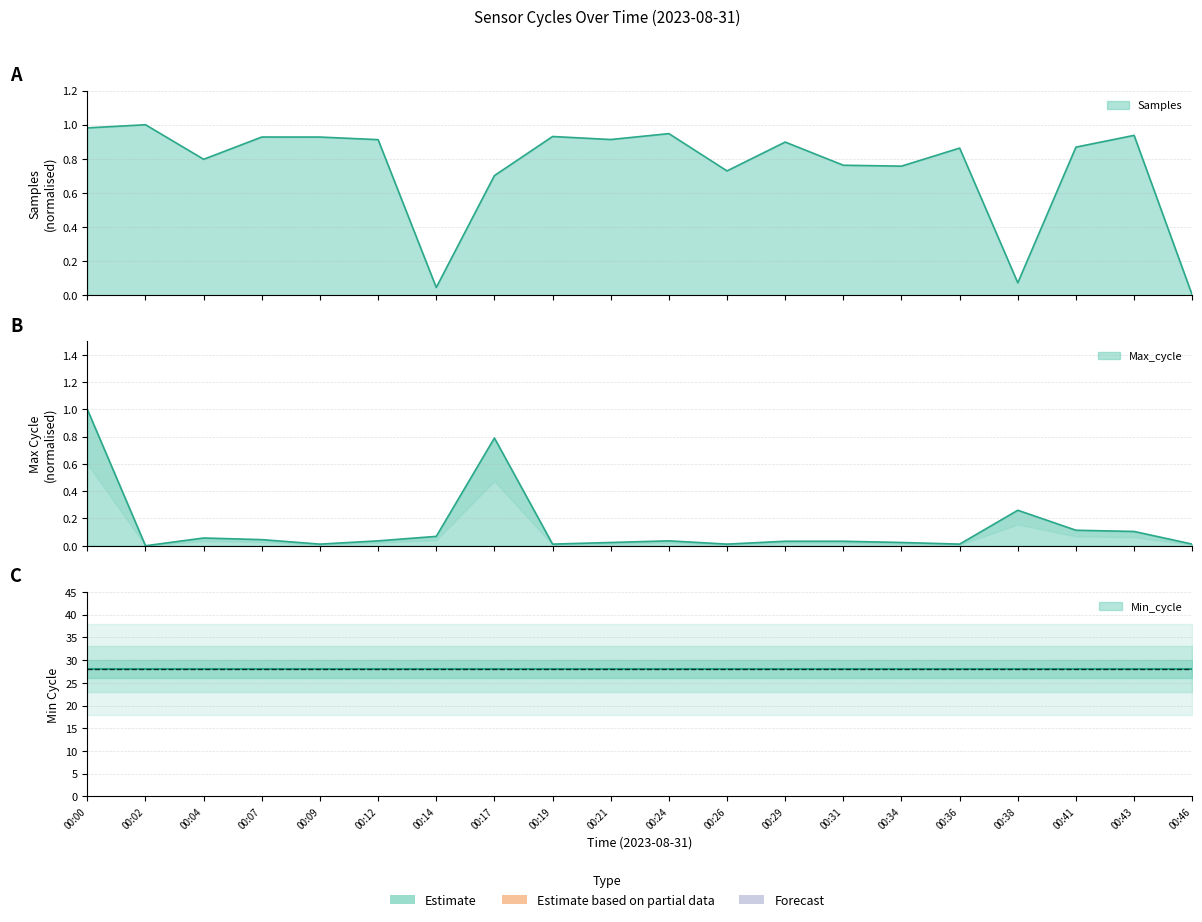

How many intersections are there between Max_cycle and Samples?

6